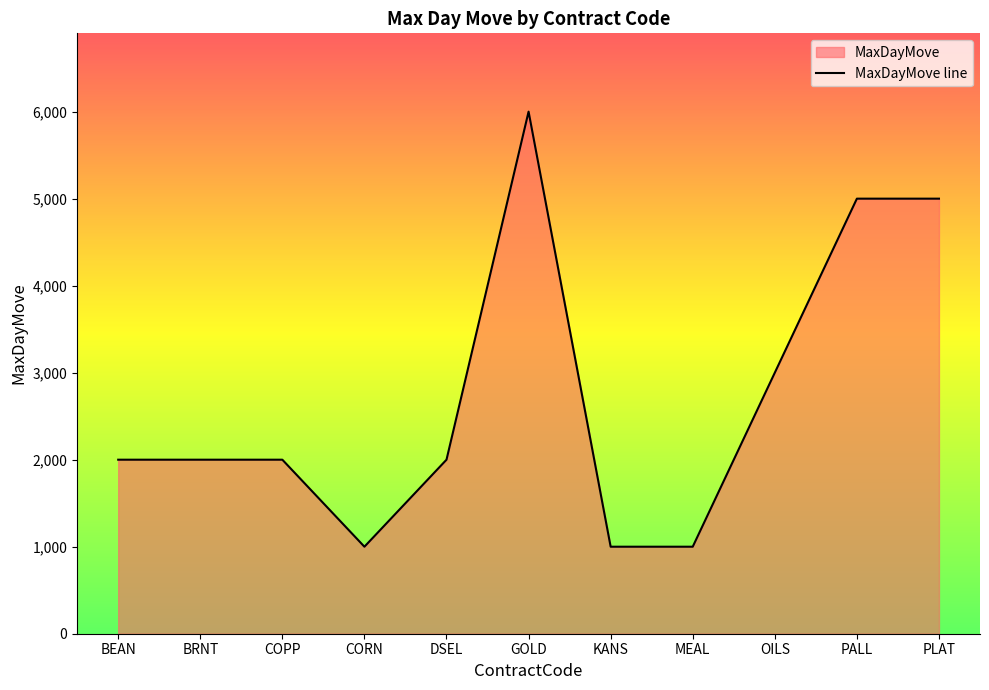

How many lines are shown in the chart?

1